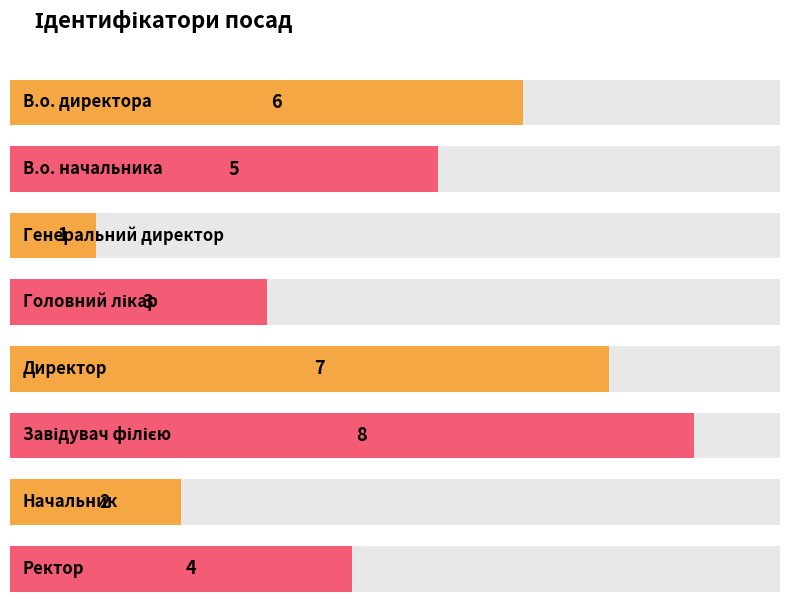

True or false: the data shows 1 at Генеральний директор.

True